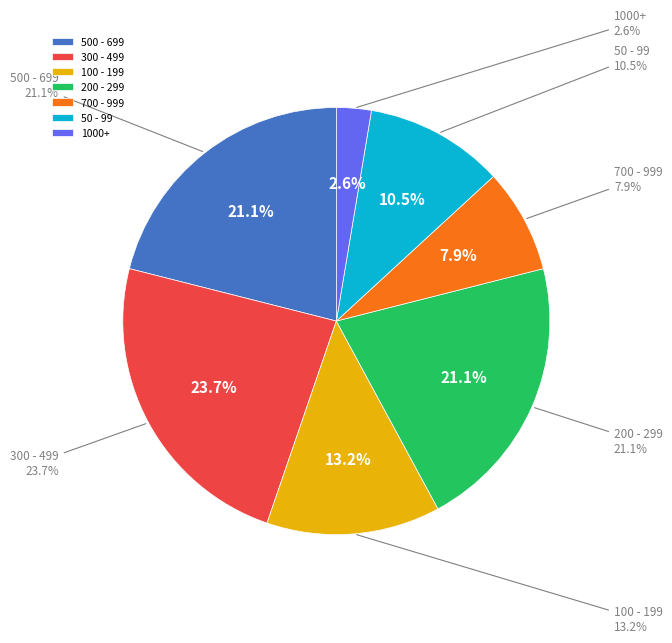

Does BG4 account for over 50% of the chart?

No